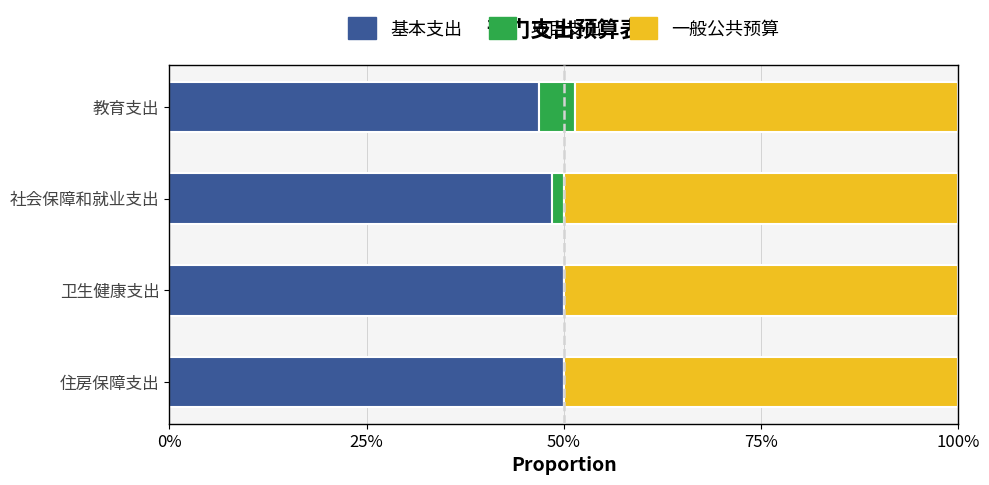

What are all the series names shown in the legend?

基本支出, 项目支出, 一般公共预算